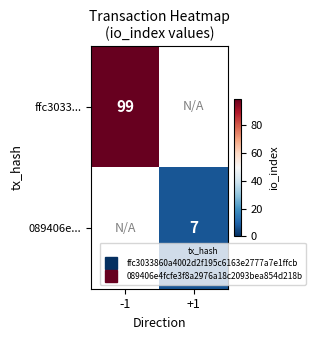

The 089406e... series shows 2.1 at +1. True or false?

False